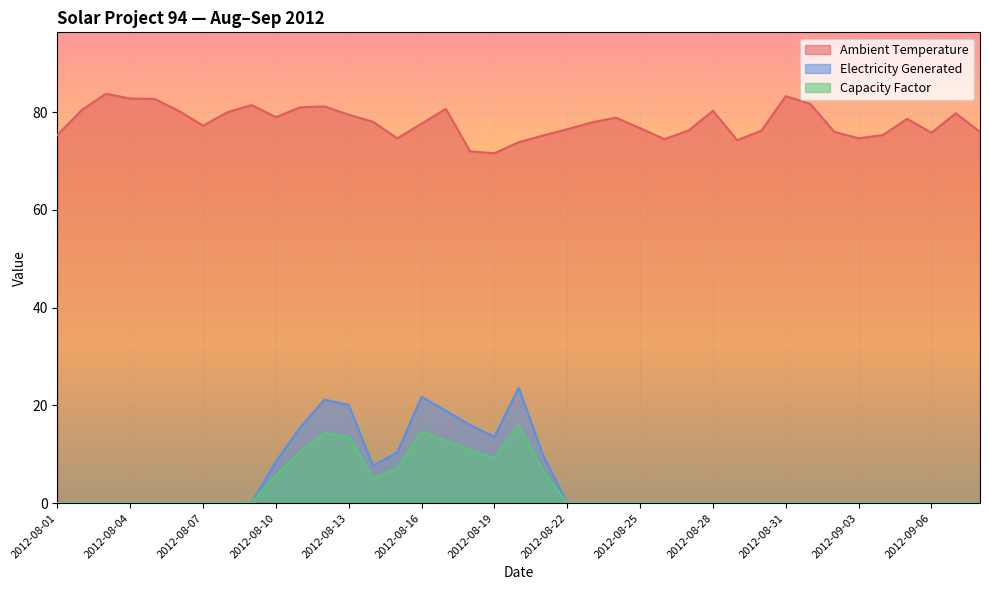

At which label is Electricity Generated closest to 11?

2012-08-15